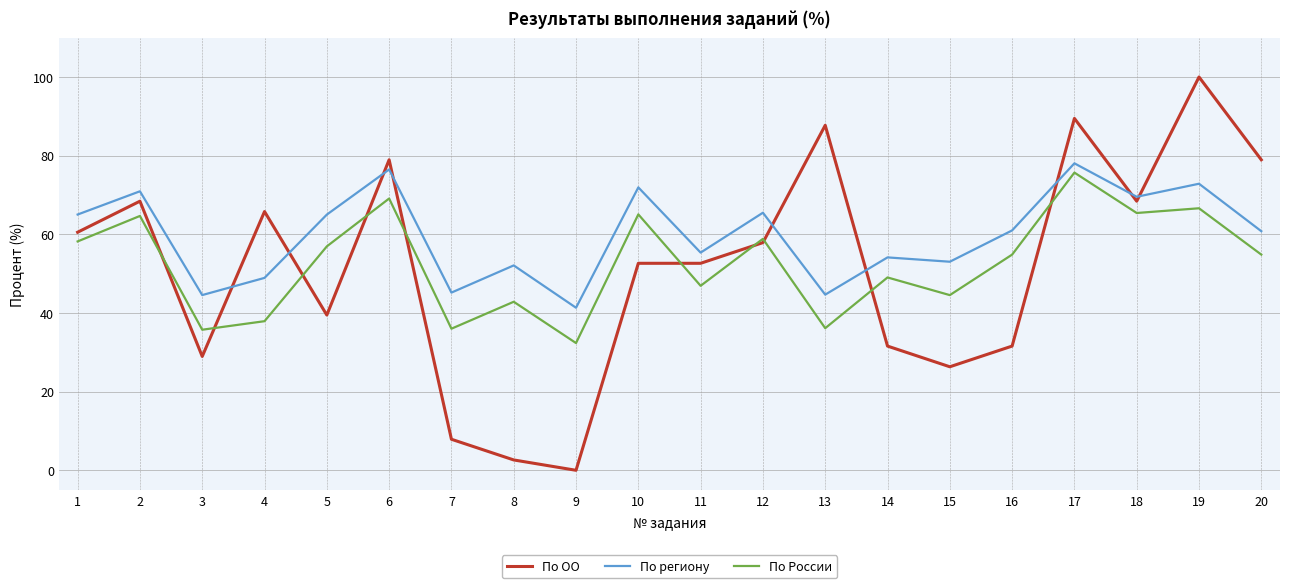

Read the По России value at 10.

65.1